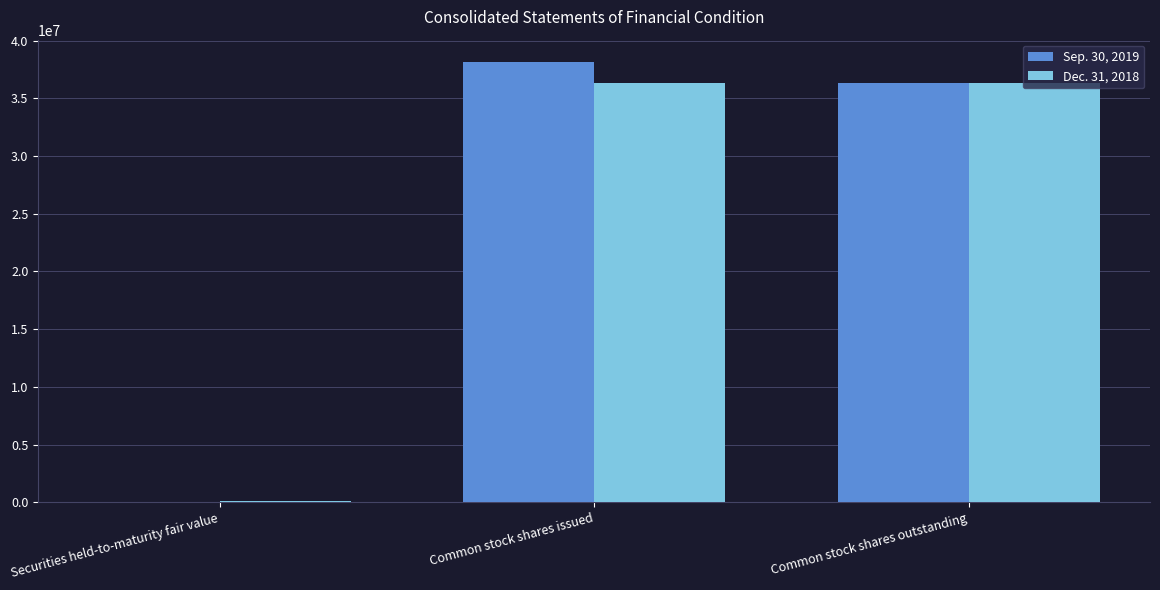

What are all the series names shown in the legend?

Sep. 30, 2019, Dec. 31, 2018